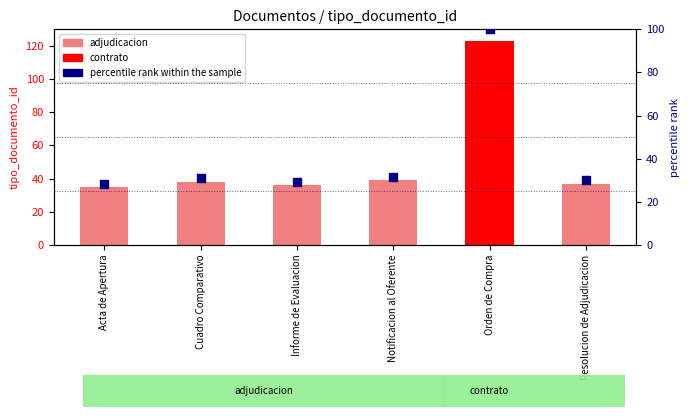

What is the total value across all series at Orden de Compra?

223.0